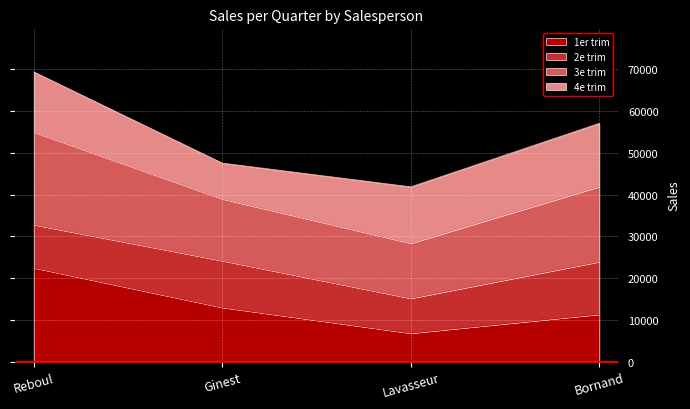

Which category has the lowest value in the 1er trim series?

Lavasseur